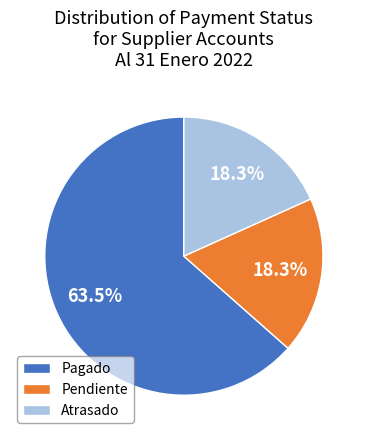

Which category has the biggest portion of the pie?

Pagado